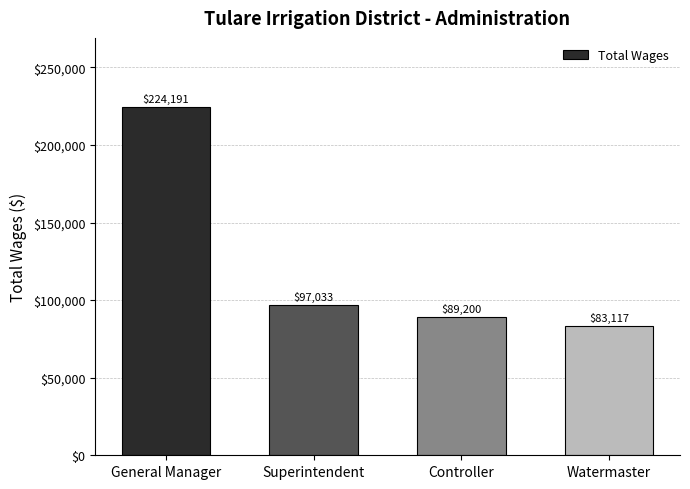

What position from the left is Watermaster?

4